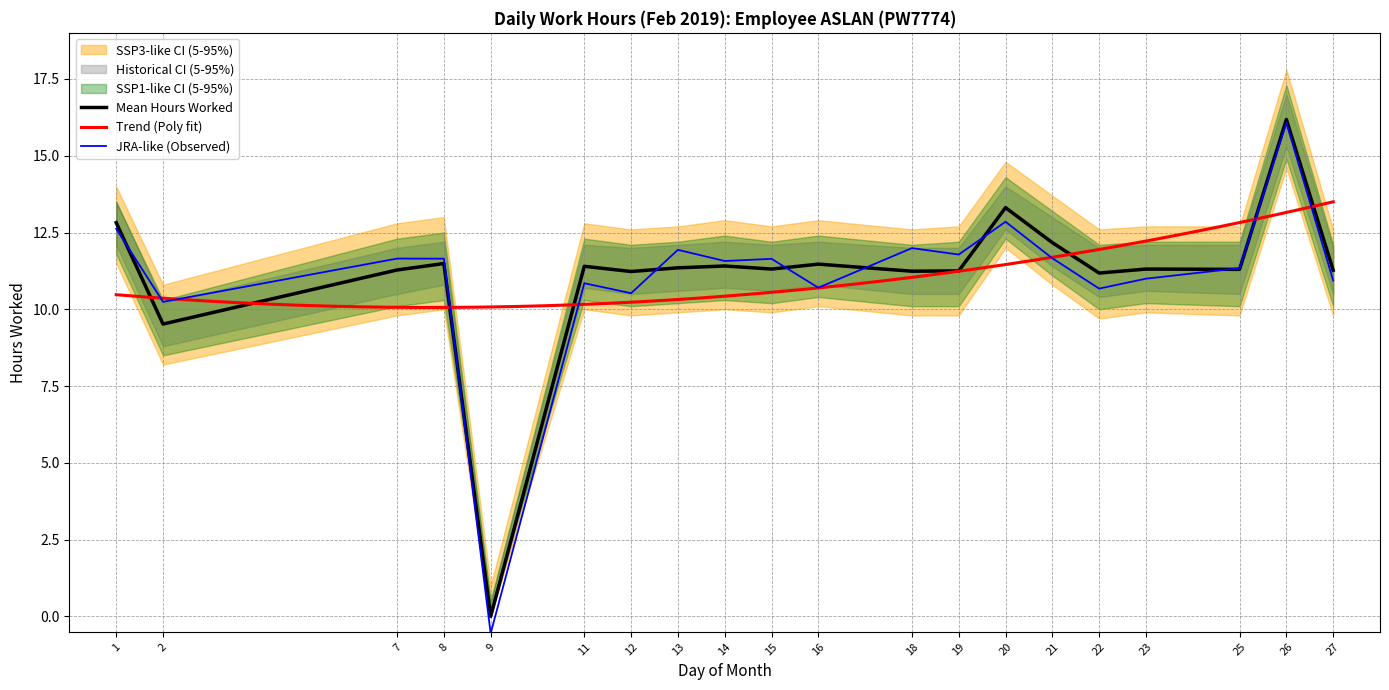

List the labels in order of value, smallest first.

9, 2, 22, 12, 18, 19, 27, 7, 25, 15, 23, 13, 11, 14, 16, 8, 21, 1, 20, 26